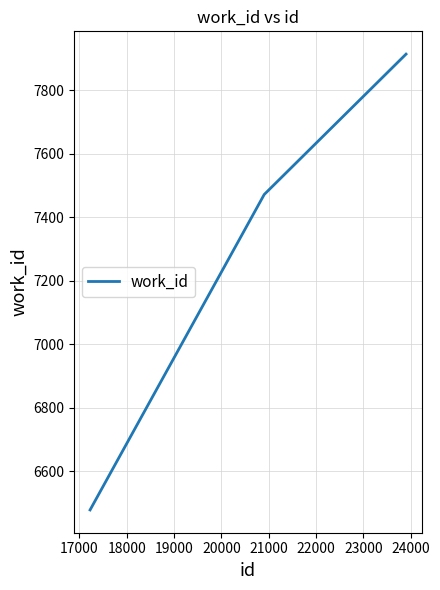

What is the minimum value shown in the chart?

6478